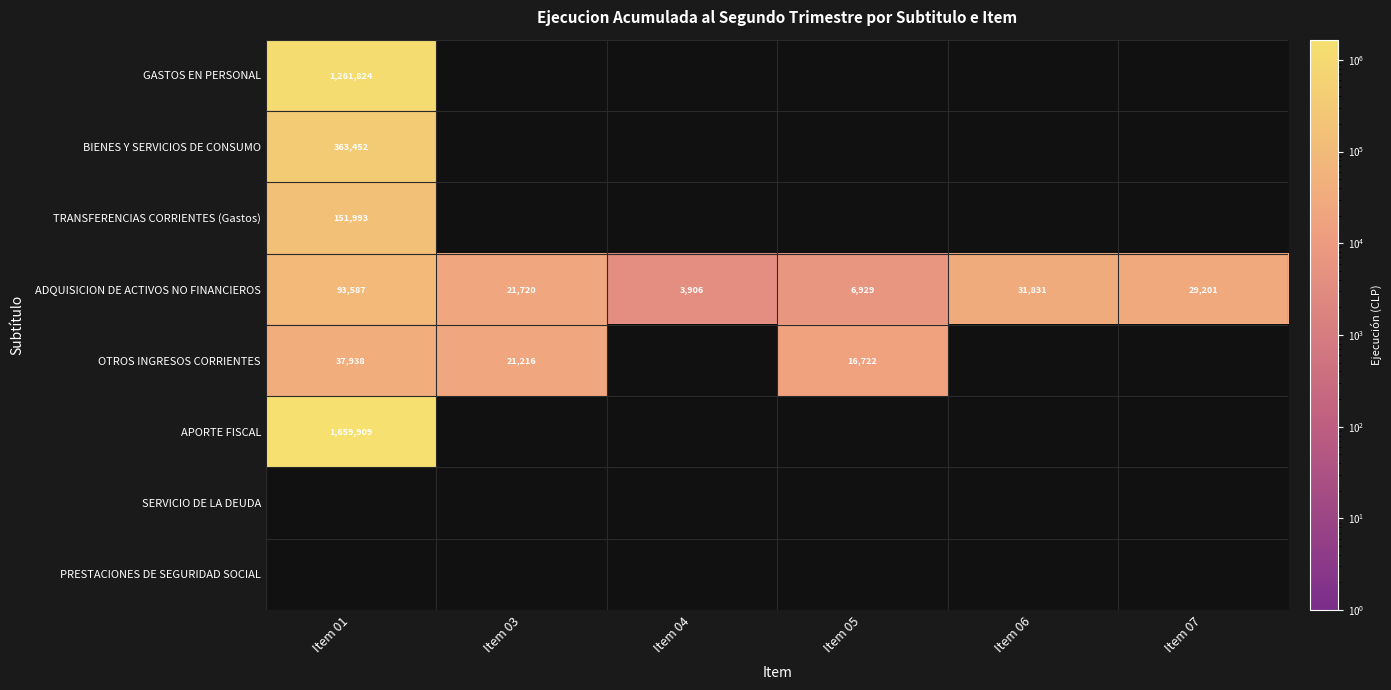

What is the minimum value shown in the chart?

3906.0